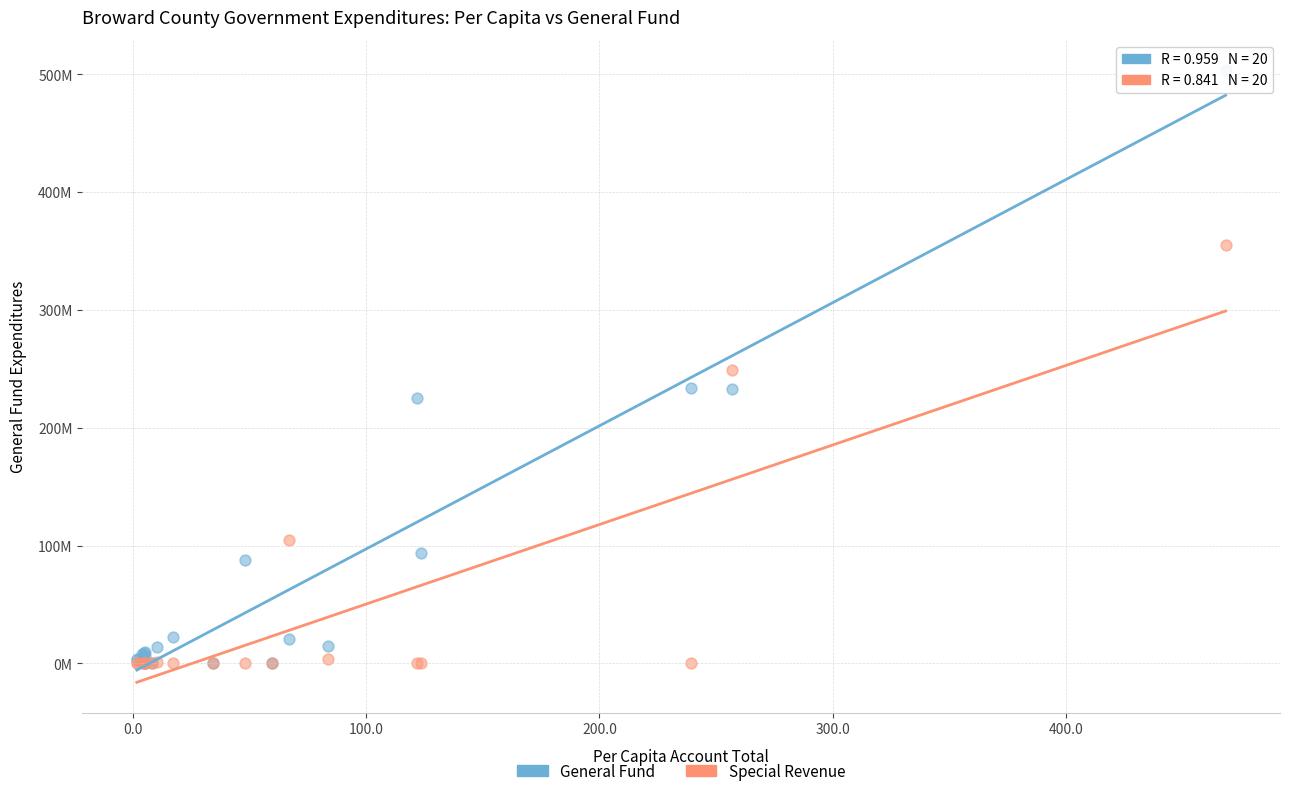

What are all the series names shown in the legend?

General Fund, Special Revenue